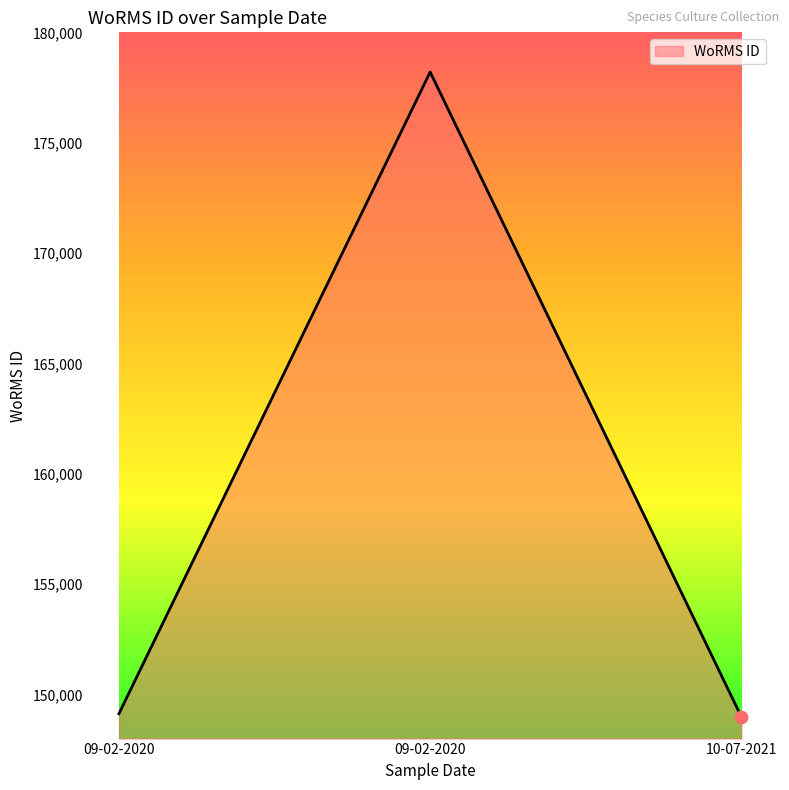

Which has a higher value, 09-02-2020 or 09-02-2020?

09-02-2020